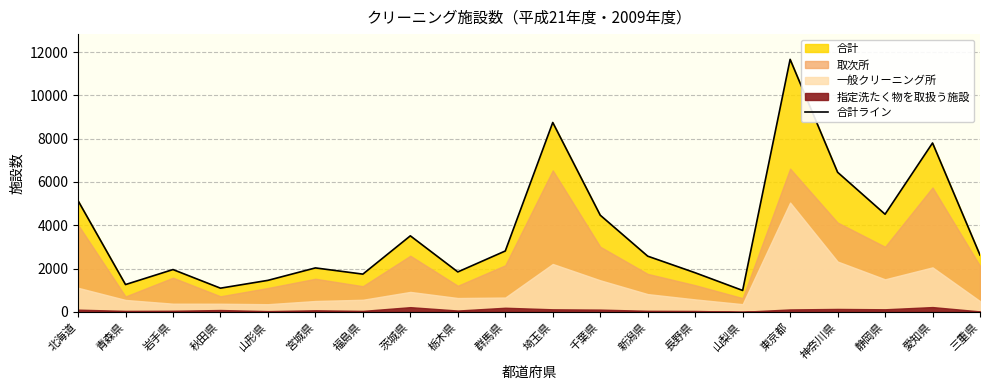

What is the label of the 8th point from the left?

茨城県